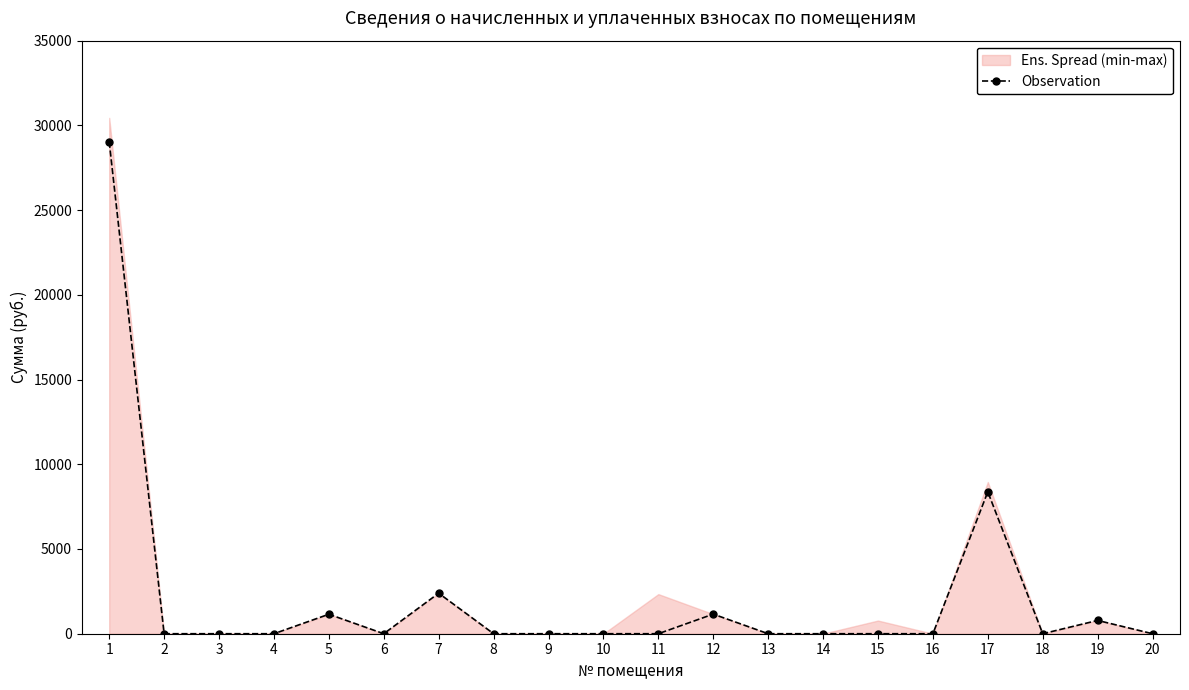

Which category has the highest value across all series?

1